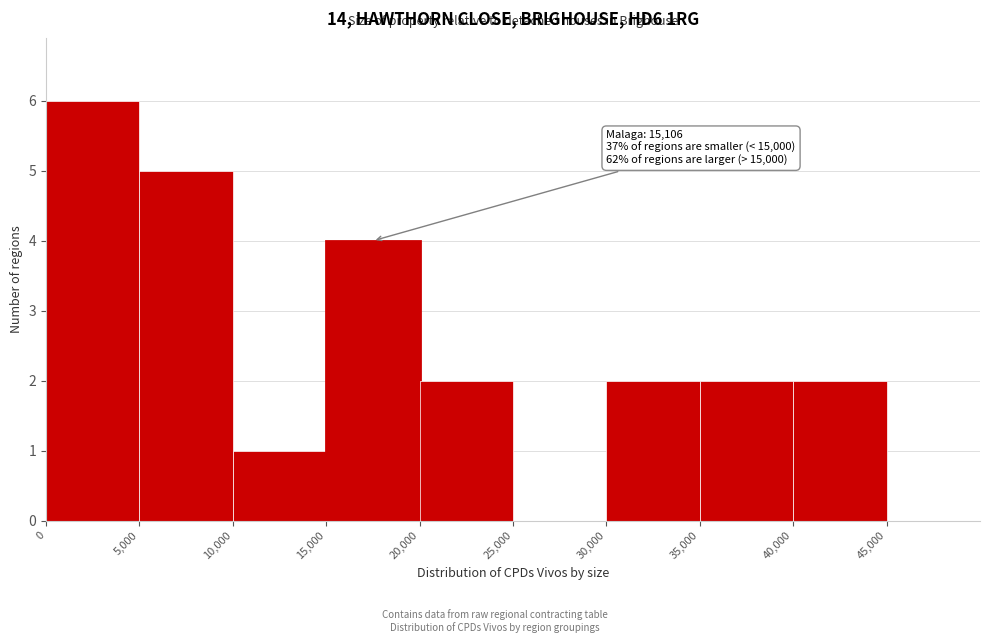

Over which range of the x-axis is the bar tallest?

0 to 5000